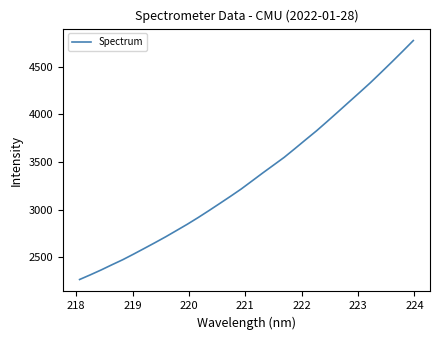

What is the smallest value displayed?

2268.6